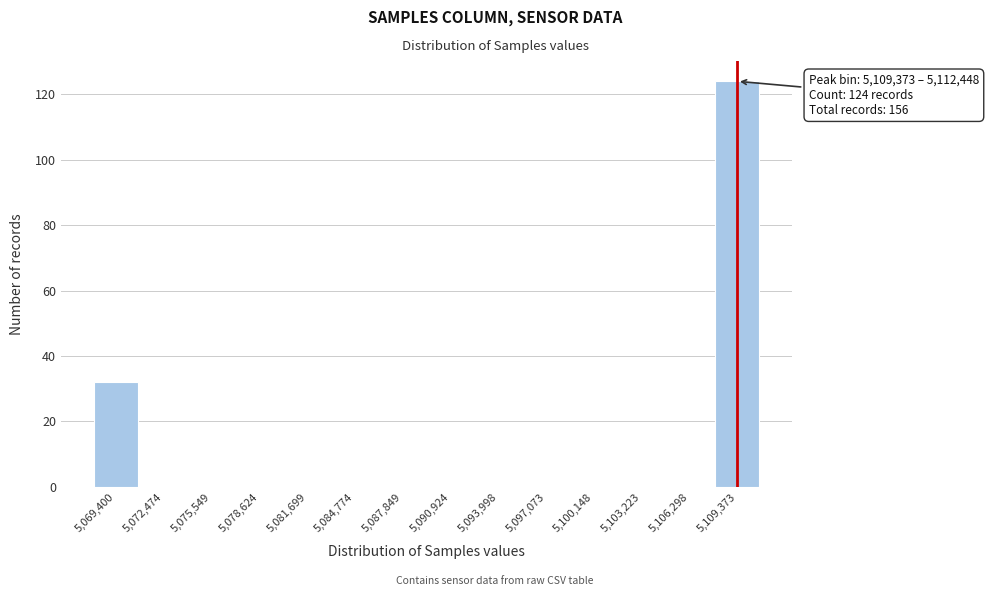

Reading right to left, what are all the values shown in this chart?

5,109,373=124	5,106,298=0	5,103,223=0	5,100,148=0	5,097,073=0	5,093,998=0	5,090,924=0	5,087,849=0	5,084,774=0	5,081,699=0	5,078,624=0	5,075,549=0	5,072,474=0	5,069,400=32